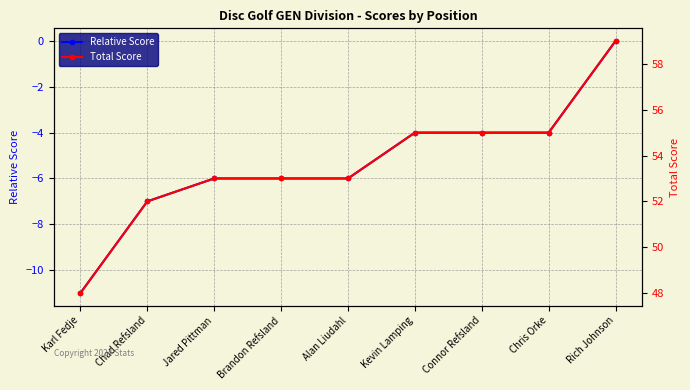

What position from the left is Brandon Refsland?

4